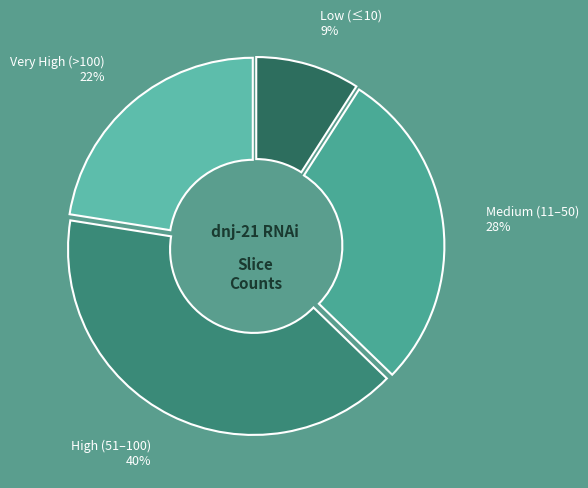

Does High (51–100) account for over 50% of the chart?

No